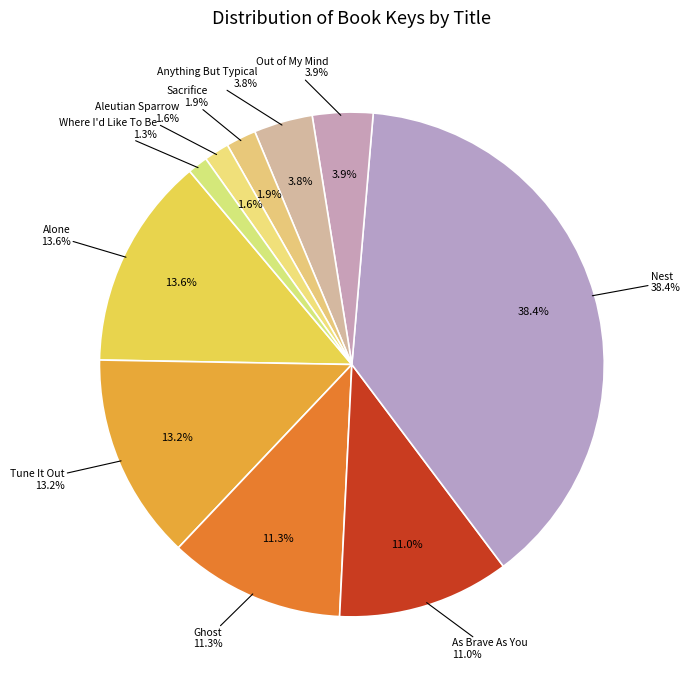

To the nearest percent, what portion does Anything But Typical represent?

4%